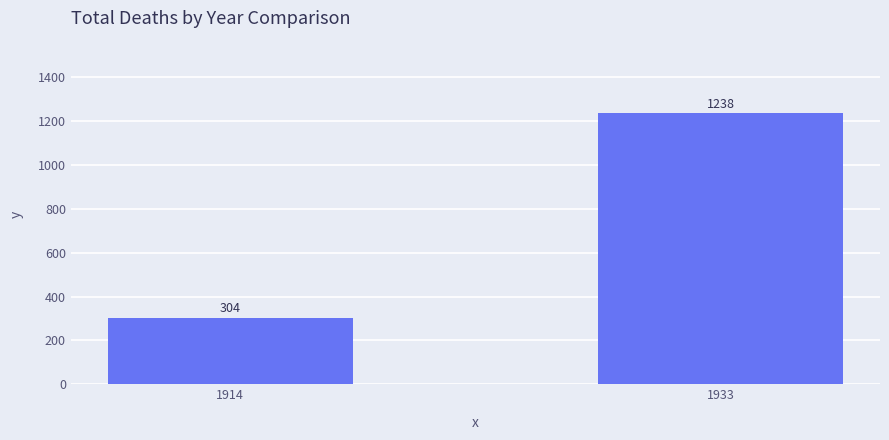

True or false: the data shows 833 at 1933.

False